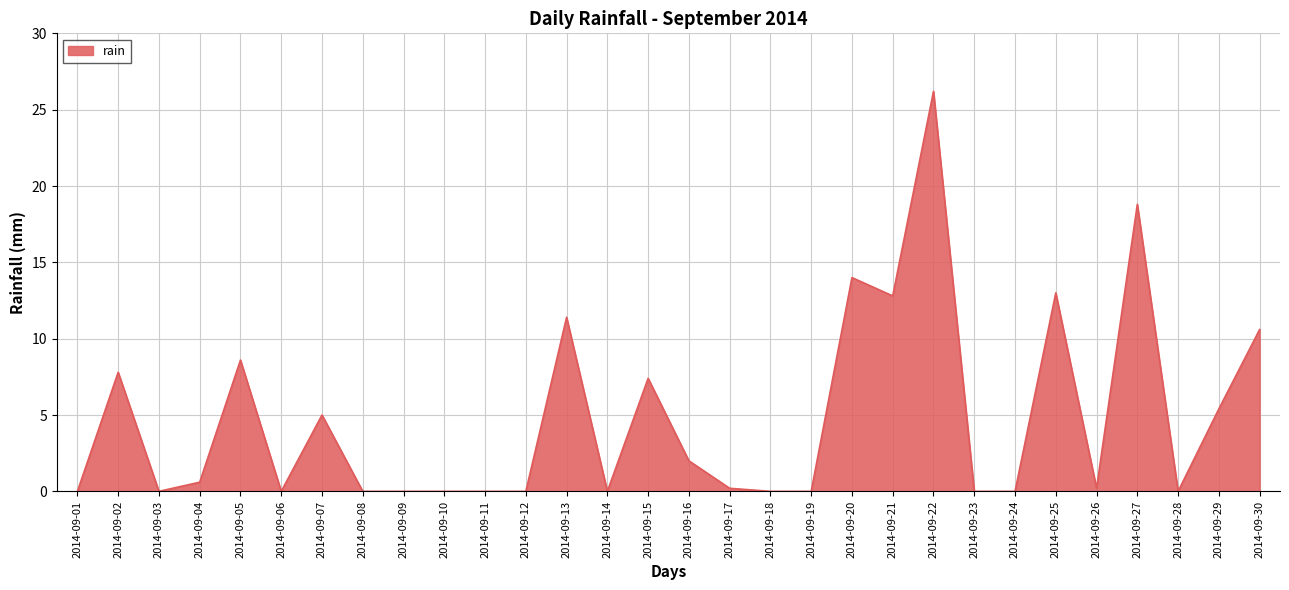

Between 2014-09-17 and 2014-09-22, which is larger?

2014-09-22